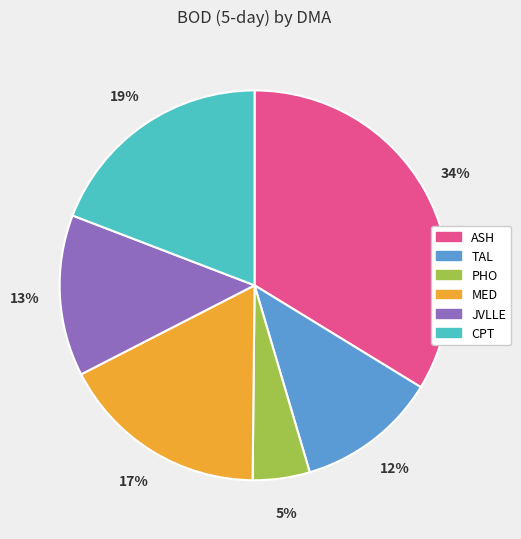

Is there any slice that represents more than half of the pie?

No